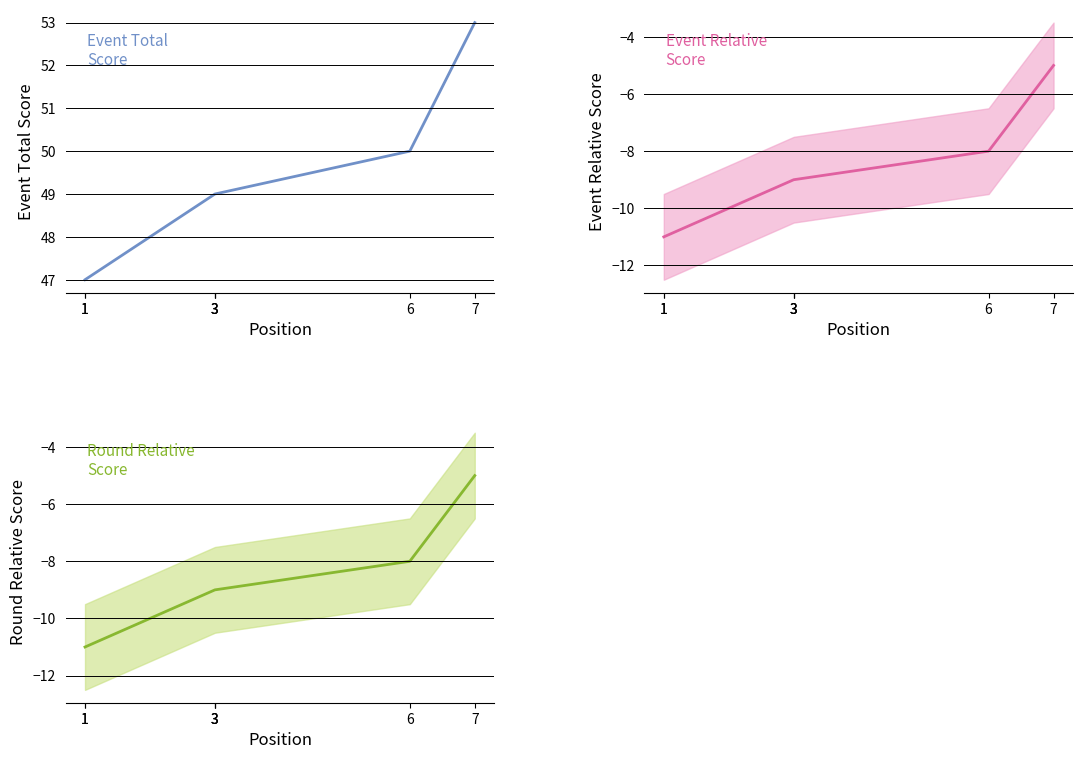

The value of event_relative_score at 1 is -18. True or false?

False